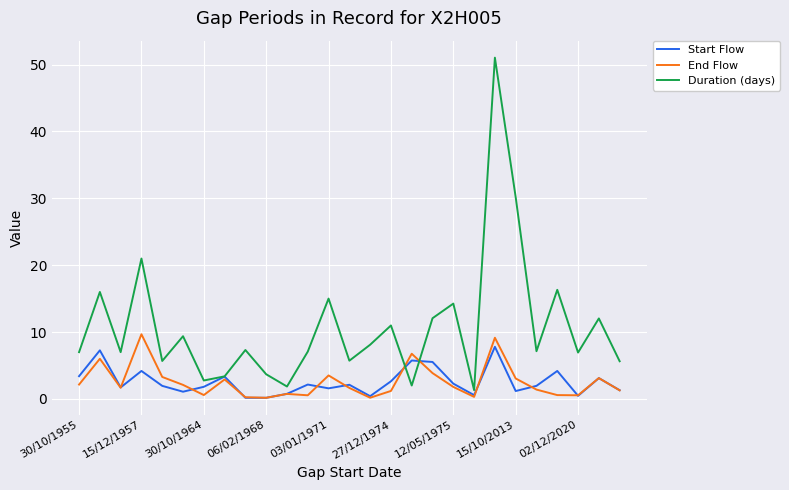

What is the average value of the End Flow series?

2.5